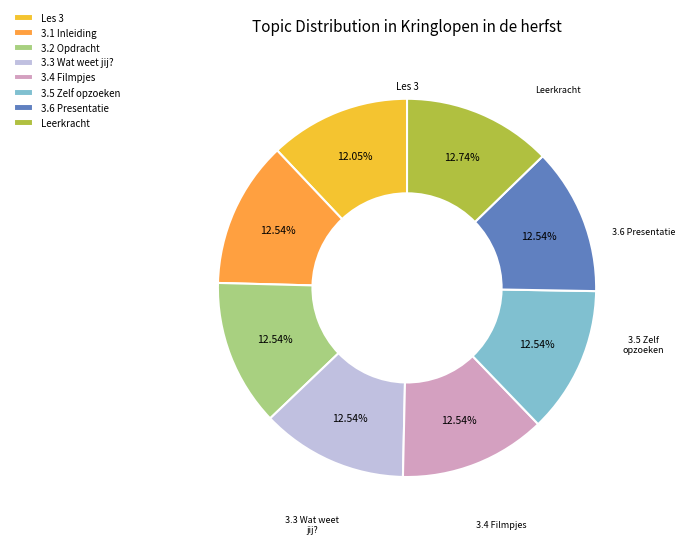

Approximately how many times larger is the value at 3.2 Opdracht compared to Leerkracht?

1.0